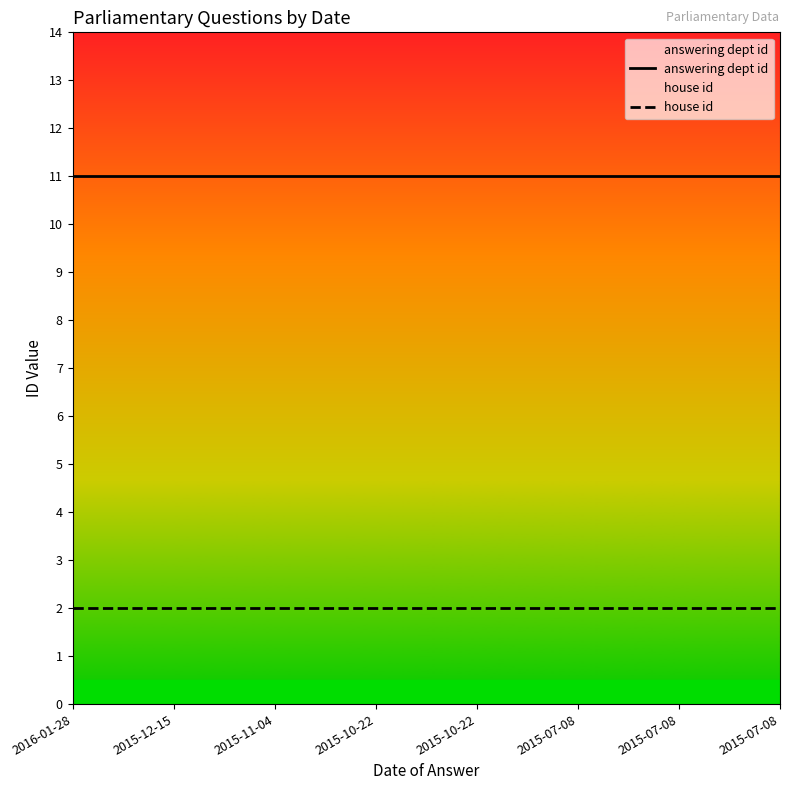

Is it true that answering dept id equals 17 at 2015-11-04?

False